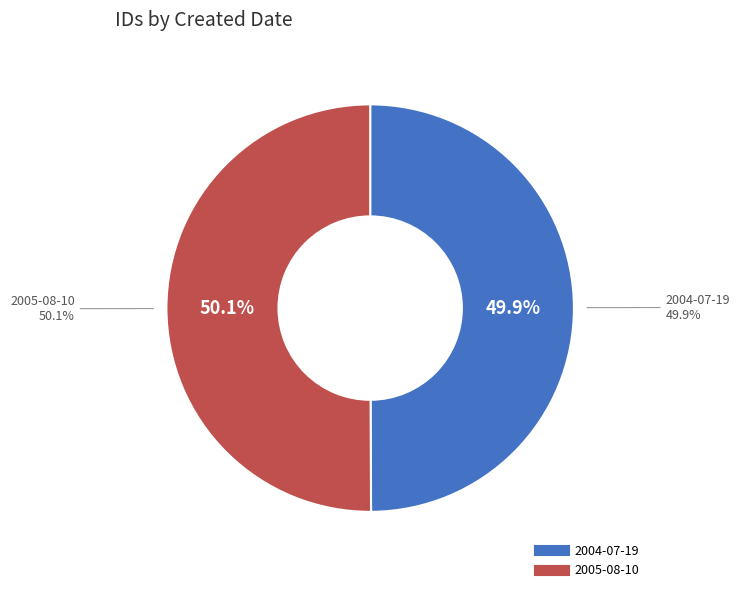

What is the smallest slice in the pie chart?

2004-07-19